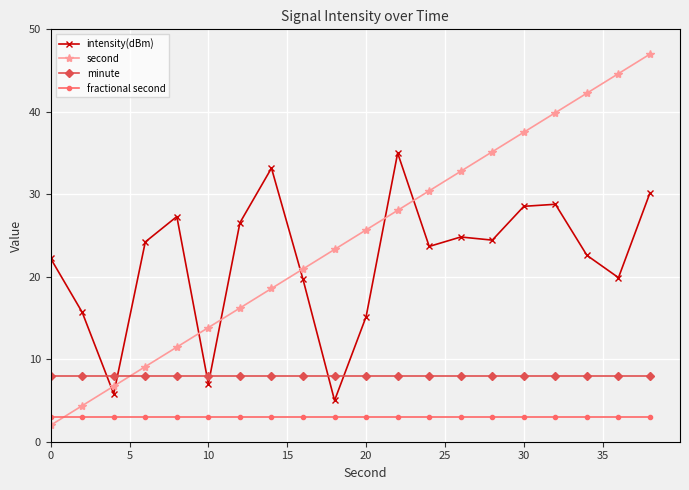

Reading left to right, transcribe all the data shown in this chart.

intensity(dBm): 22.2	15.7	5.8	24.2	27.3	7.0	26.6	33.2	19.7	5.0	15.2	35.0	23.7	24.8	24.4	28.5	28.8	22.6	19.9	30.2
second: 2.0	4.4	6.7	9.1	11.5	13.8	16.2	18.6	20.9	23.3	25.7	28.1	30.4	32.8	35.2	37.5	39.9	42.3	44.6	47.0
minute: 8.0	8.0	8.0	8.0	8.0	8.0	8.0	8.0	8.0	8.0	8.0	8.0	8.0	8.0	8.0	8.0	8.0	8.0	8.0	8.0
fractional second: 3.0	3.0	3.0	3.0	3.0	3.0	3.0	3.0	3.0	3.0	3.0	3.0	3.0	3.0	3.0	3.0	3.0	3.0	3.0	3.0